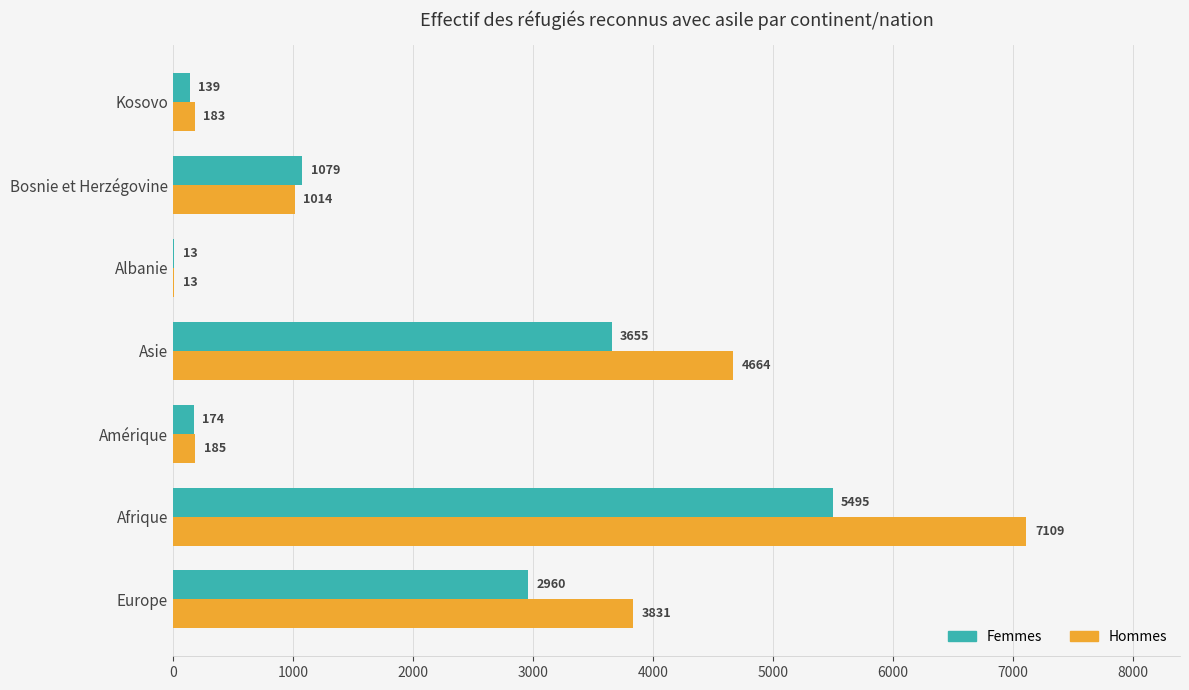

What is the sum of all Femmes values?

13515